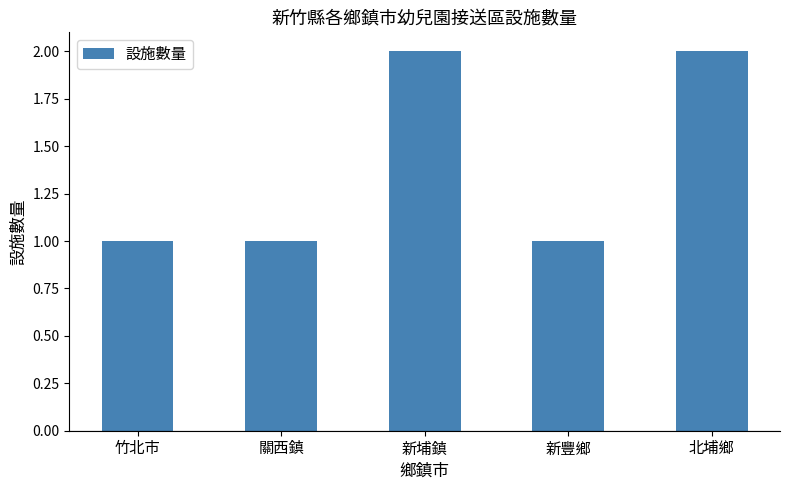

What is the value of the 2nd bar from the left?

1